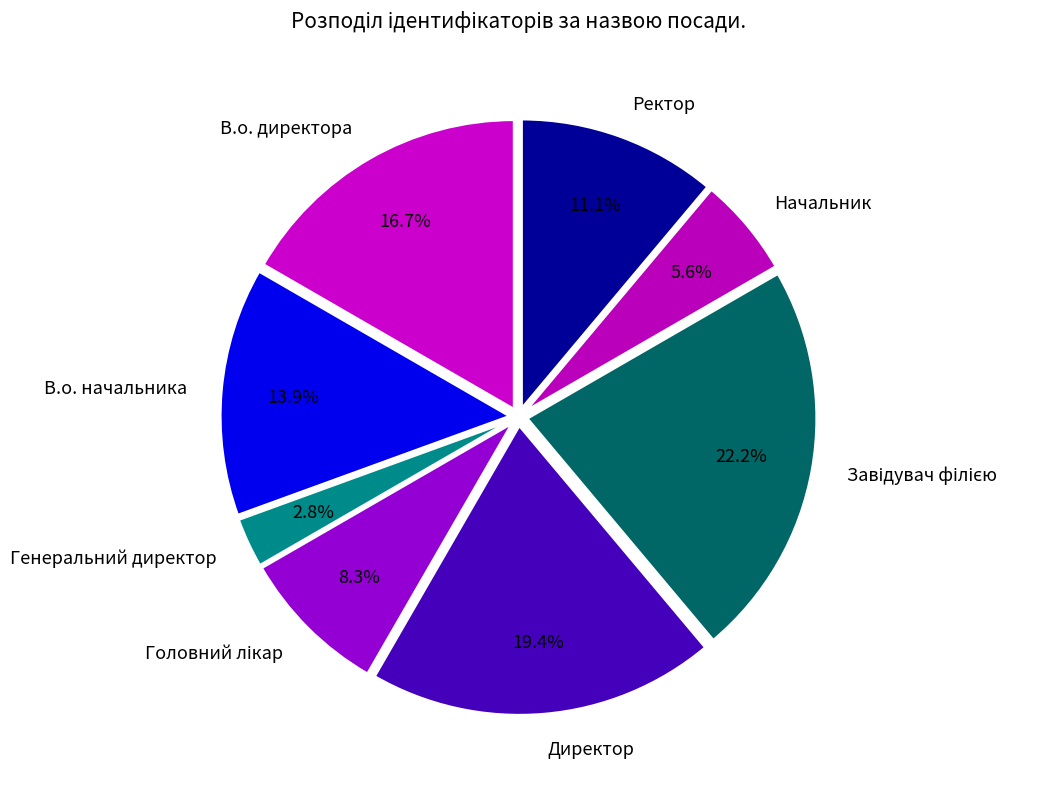

What is the total percentage of В.о. начальника and Генеральний директор?

16.7%